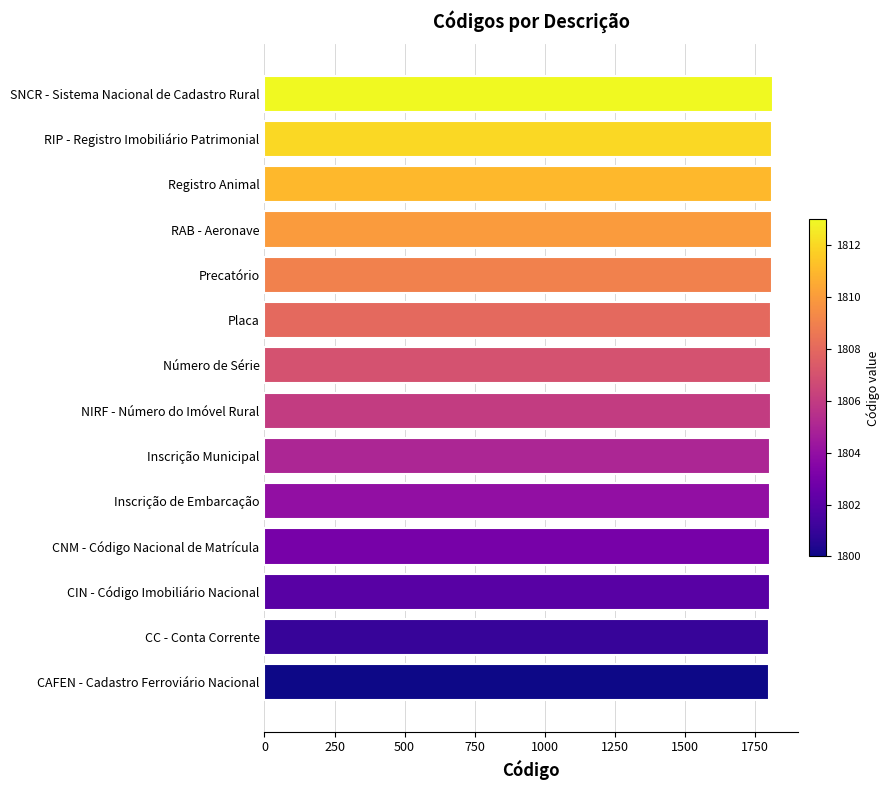

What is the ratio of the value at CAFEN - Cadastro Ferroviário Nacional to the value at RAB - Aeronave?

1.0